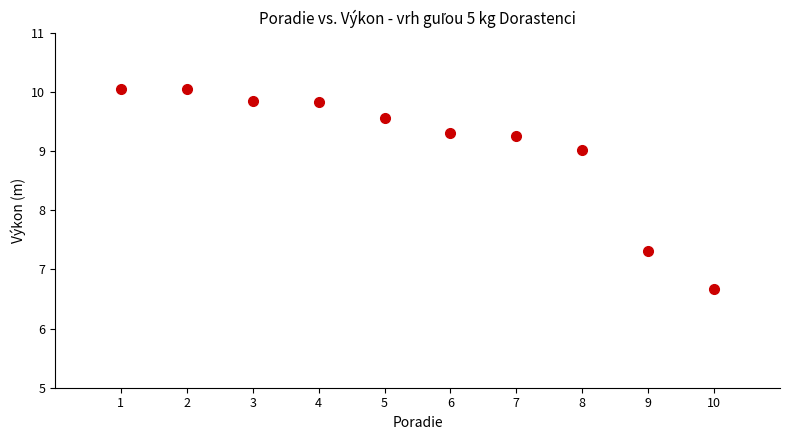

What is the range of X values (max minus min)?

9.0